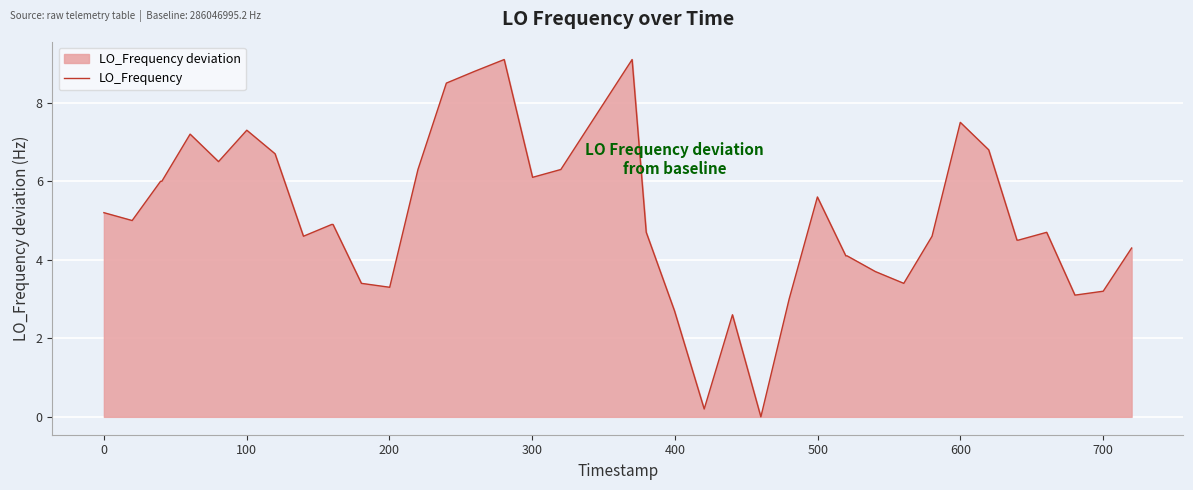

What is the sum of all values?

202.5